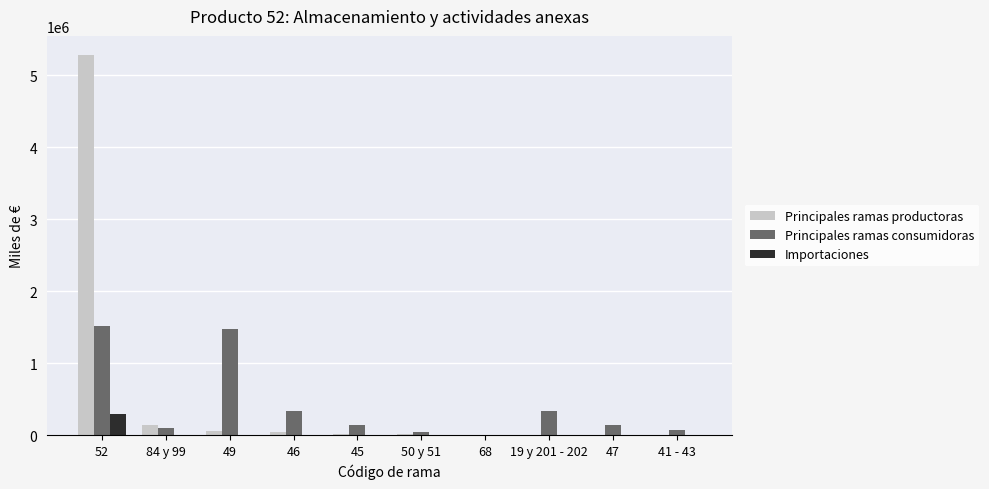

Where does the Principales ramas productoras series first go above 13589?

52